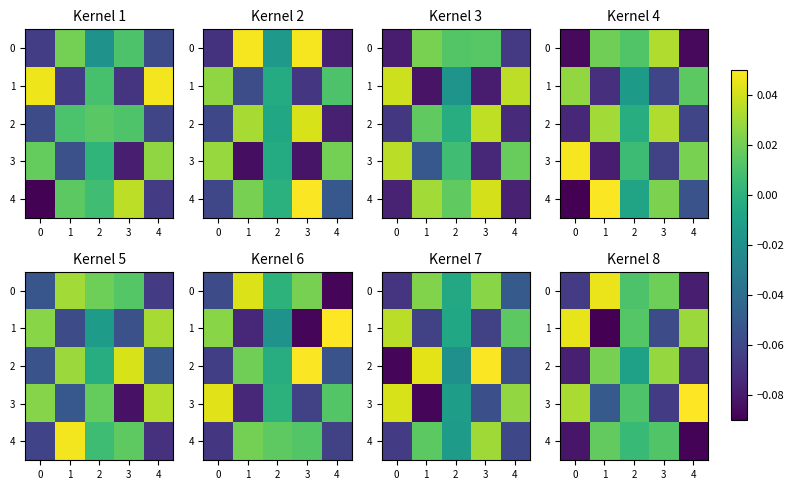

What is the spread (max minus min) of values at 2?

0.1